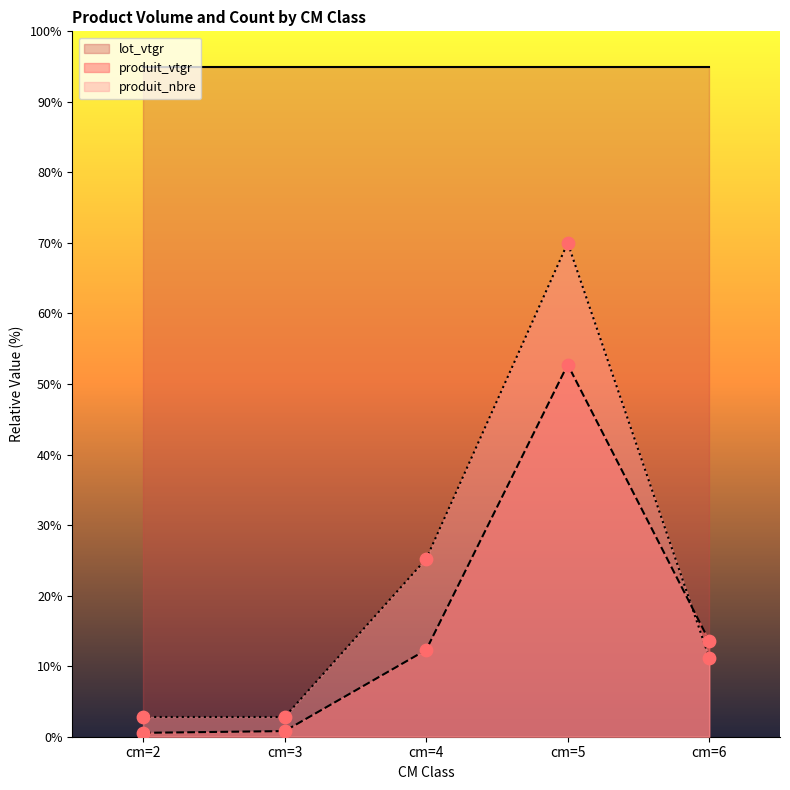

Which series has the largest Y range (max minus min)?

produit_nbre